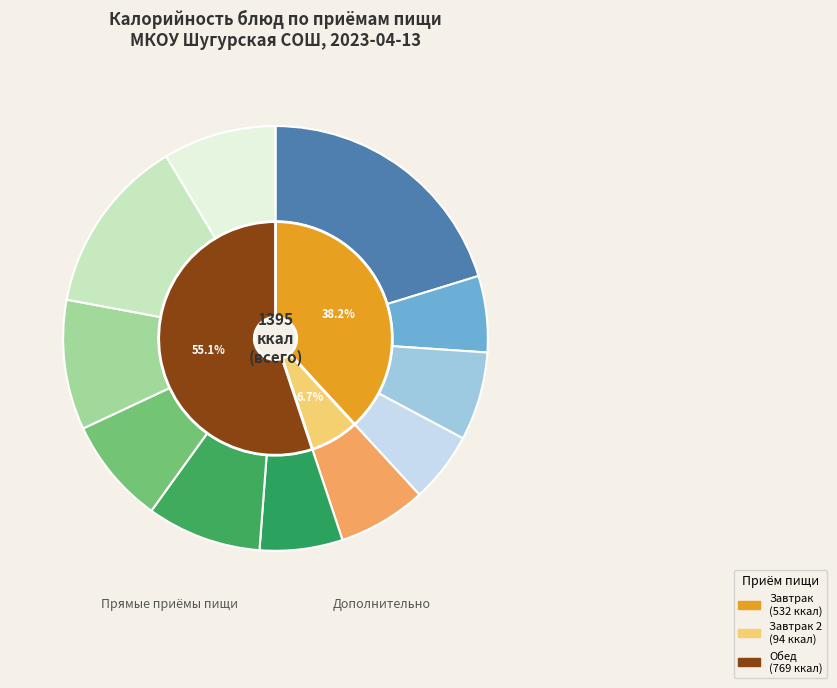

Count the number of slices in the pie.

11